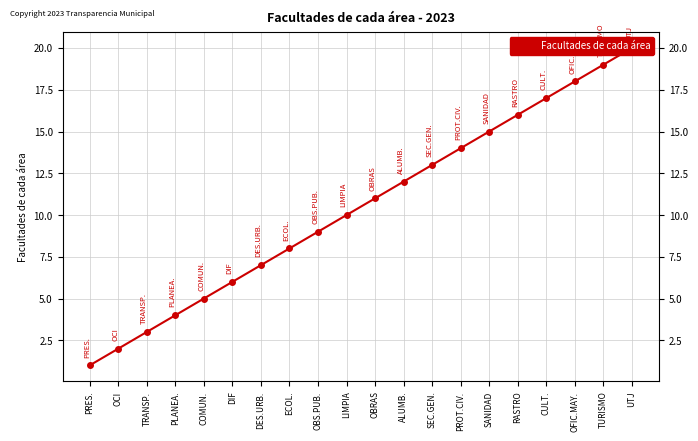

Reading left to right, what are all the values shown in this chart?

PRES.=1	OCI=2	TRANSP.=3	PLANEA.=4	COMUN.=5	DIF=6	DES.URB.=7	ECOL.=8	OBS.PUB.=9	LIMPIA=10	OBRAS=11	ALUMB.=12	SEC.GEN.=13	PROT.CIV.=14	SANIDAD=15	RASTRO=16	CULT.=17	OFIC.MAY.=18	TURISMO=19	UTJ=20